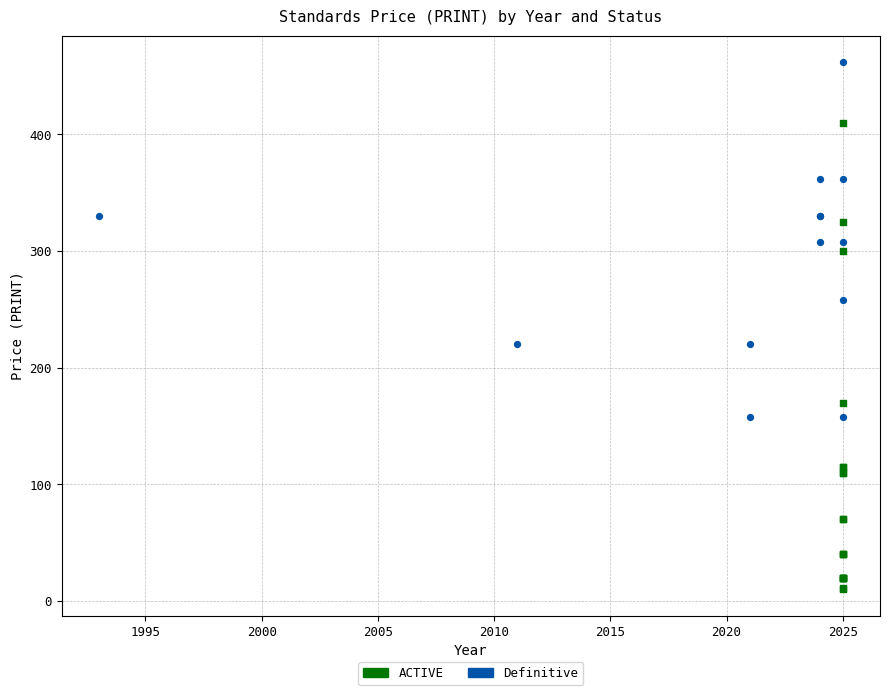

Which series reaches the maximum Y coordinate?

Definitive